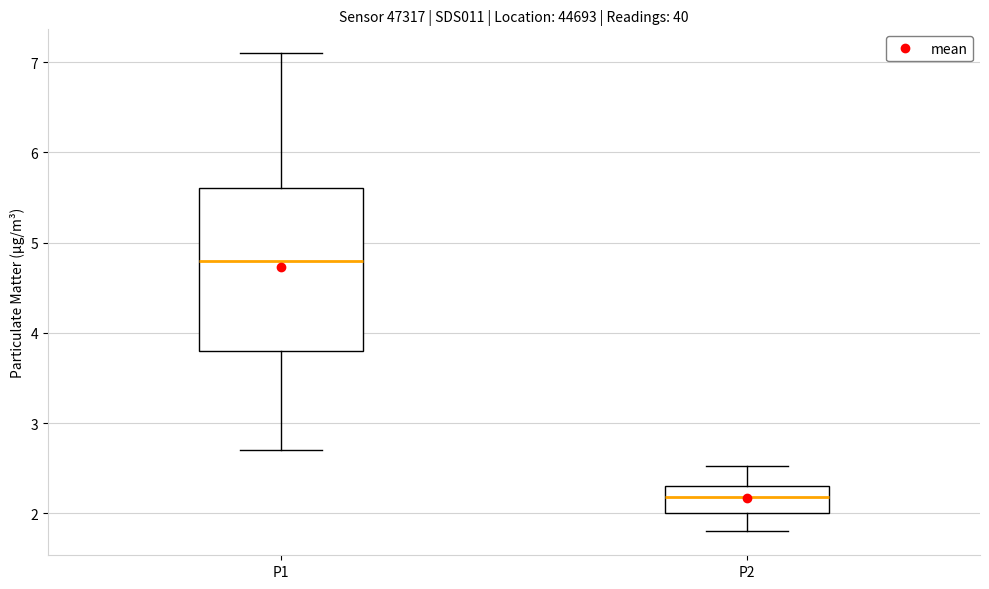

Where is the lower edge of the box for P1 on the y-axis? The values are not printed on the chart, so give them approximately, as read against the axis.

3.8